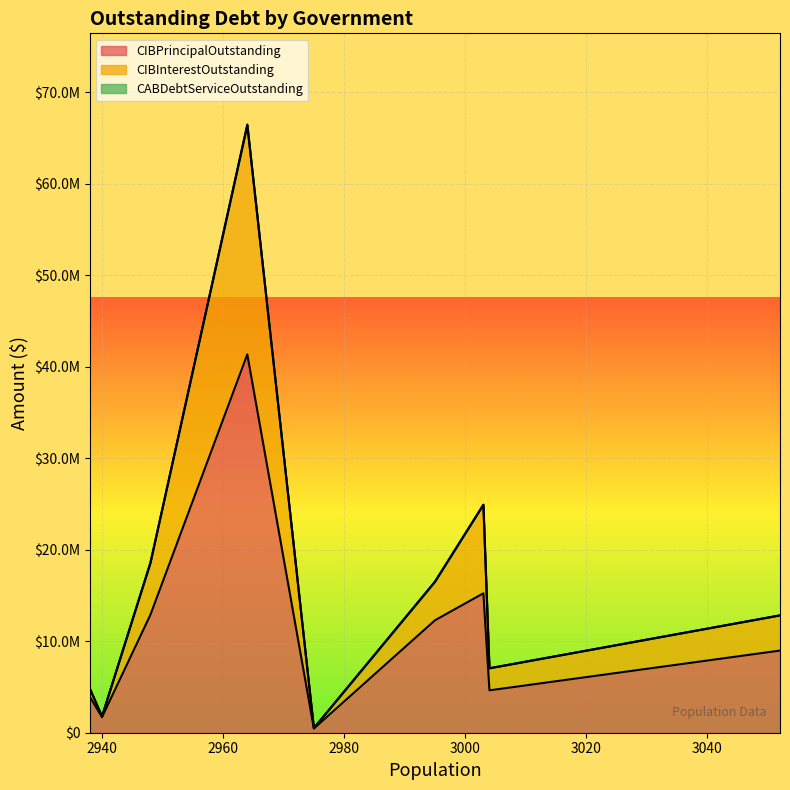

How many values in CABDebtServiceOutstanding are above zero?

1